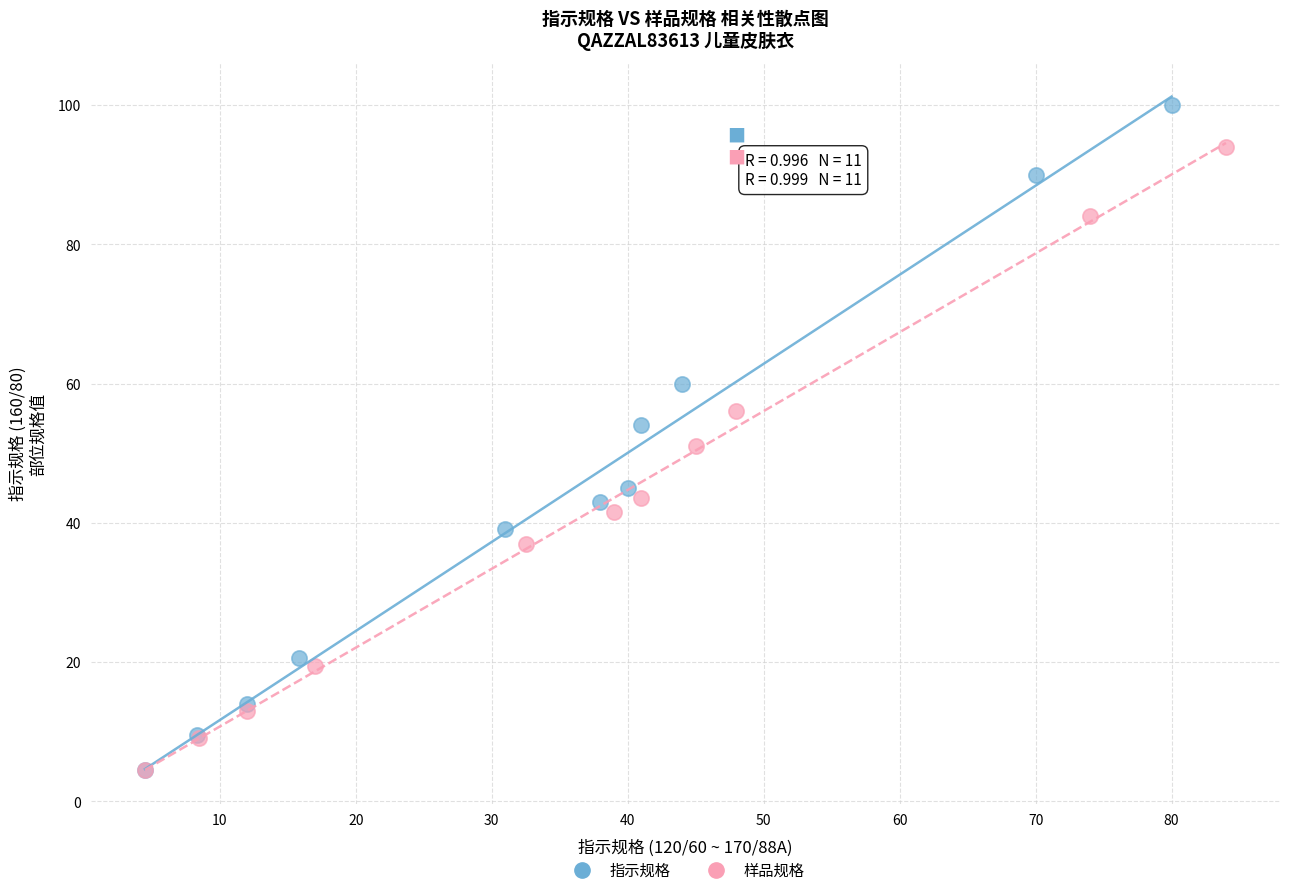

Which series has the widest spread of Y values?

指示规格